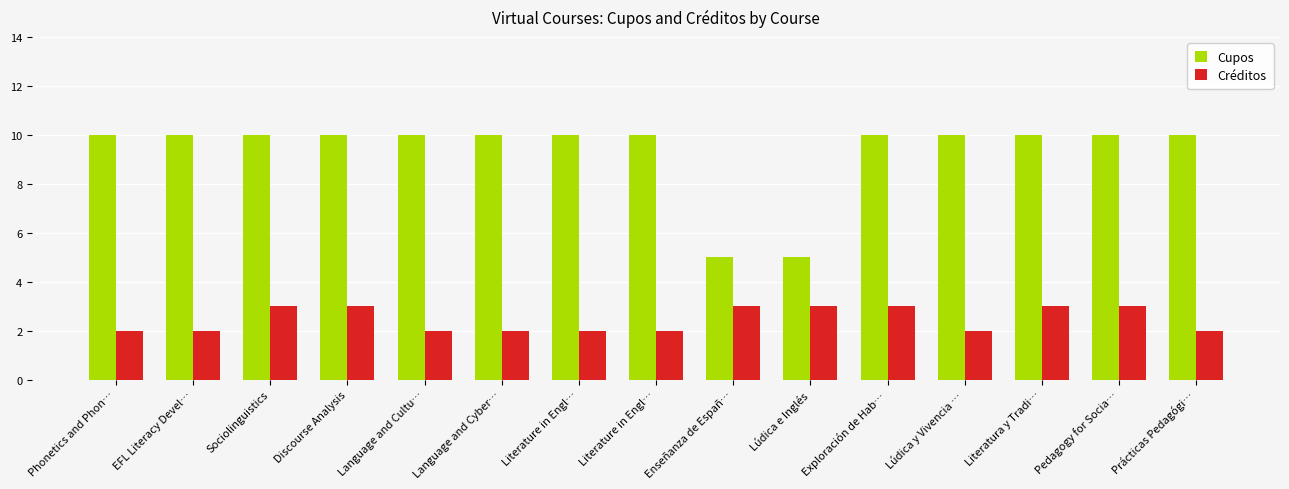

What is the label of the 4th bar from the left?

Discourse Analysis